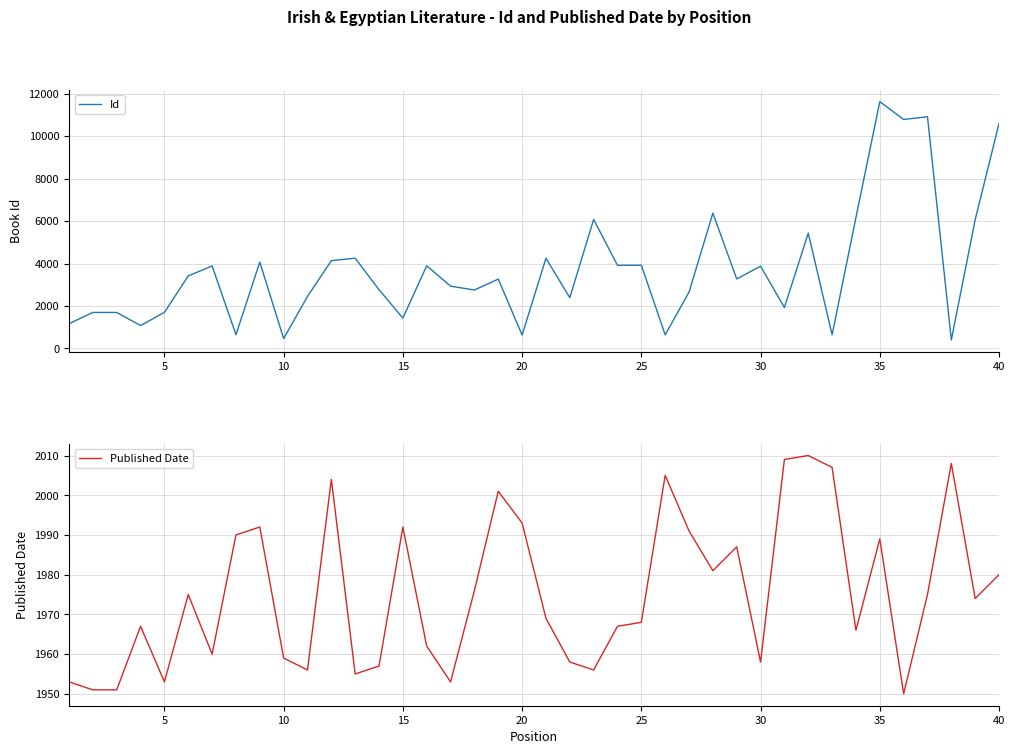

What is the sum of all Published Date values?

79008